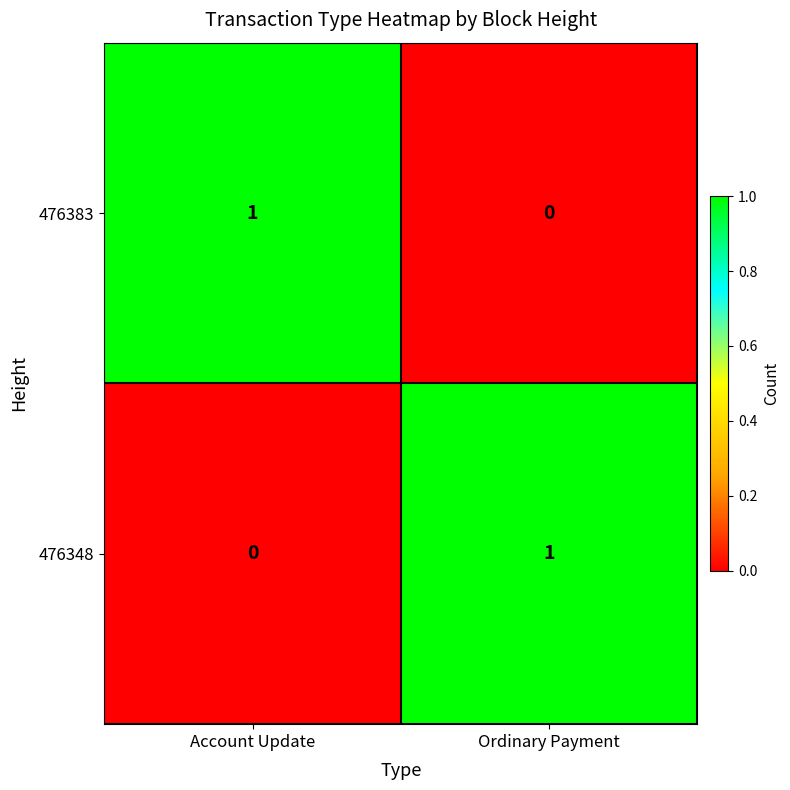

Reading right to left, extract all data points from this chart.

476383: Ordinary Payment=0	Account Update=1
476348: Ordinary Payment=1	Account Update=0